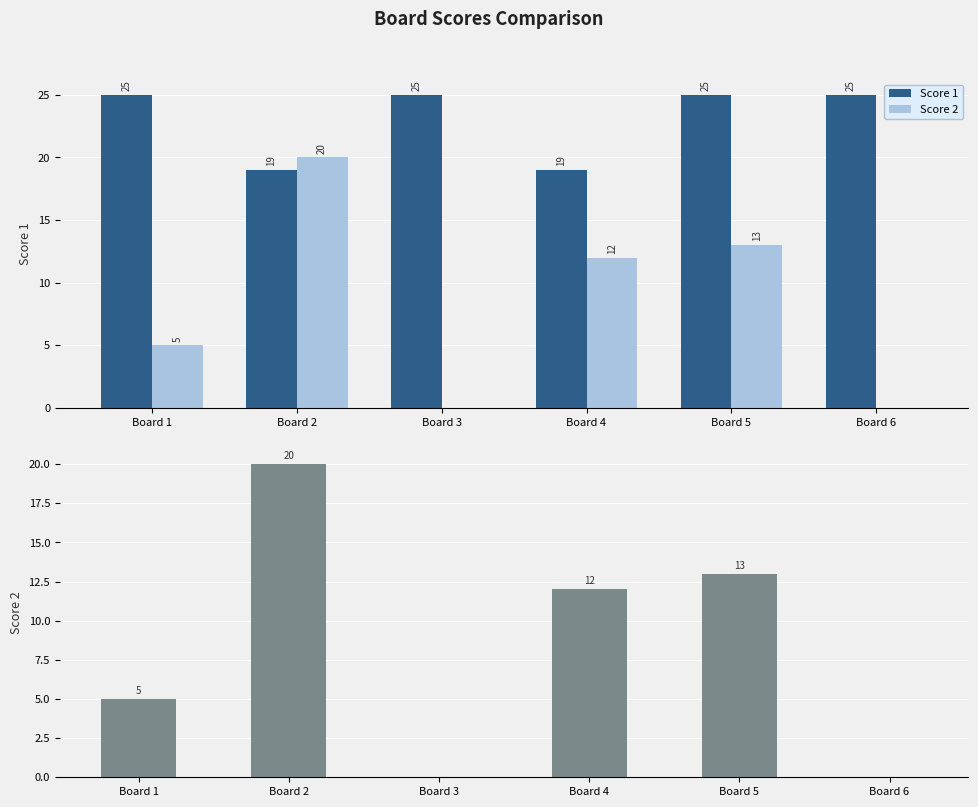

List the series in order of their peak value, lowest first.

Score 2, Score 1